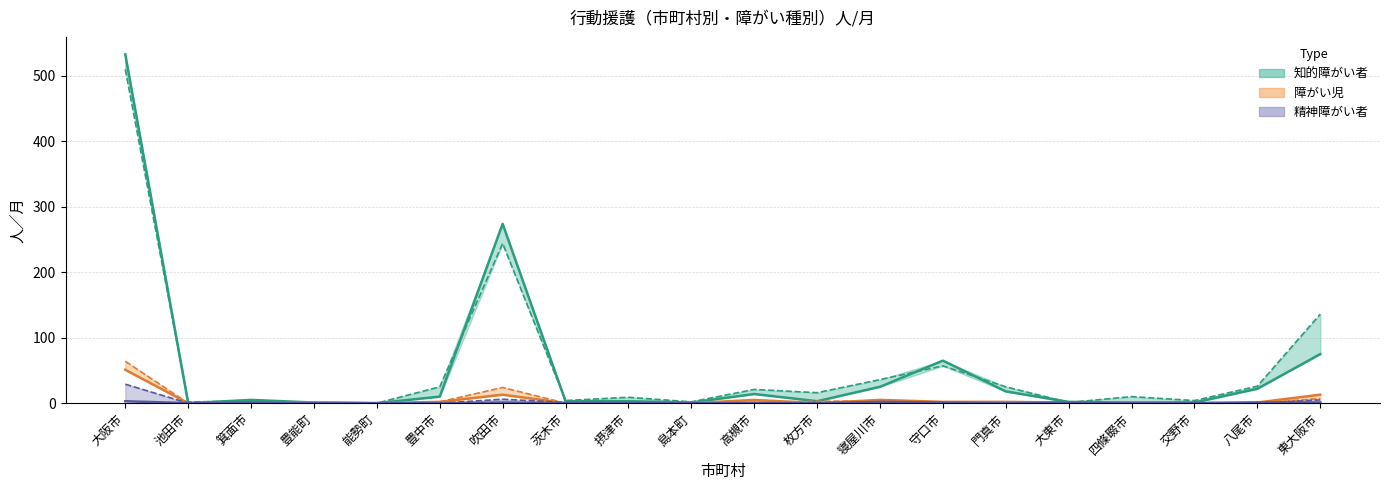

Is the value of 精神障がい者_見込 at 大東市 greater than the value of 精神障がい者_実績 at 茨木市?

No